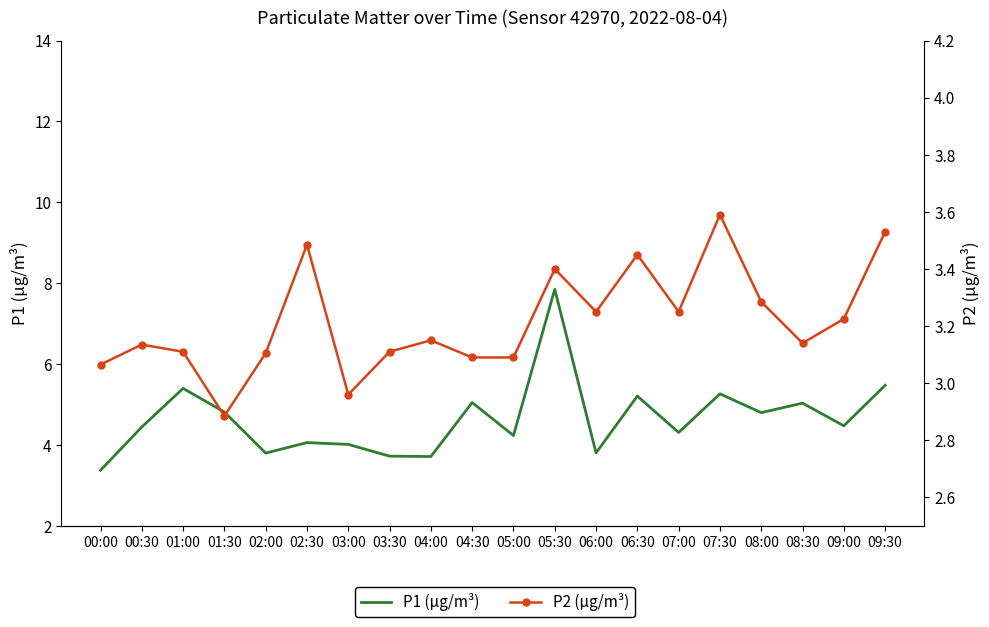

Reading left to right, what are all the values shown in this chart?

P1: 3.4	4.4	5.4	4.8	3.8	4.1	4.0	3.7	3.7	5.0	4.2	7.8	3.8	5.2	4.3	5.3	4.8	5.0	4.5	5.5
P2: 3.1	3.1	3.1	2.9	3.1	3.5	3.0	3.1	3.1	3.1	3.1	3.4	3.2	3.5	3.2	3.6	3.3	3.1	3.2	3.5